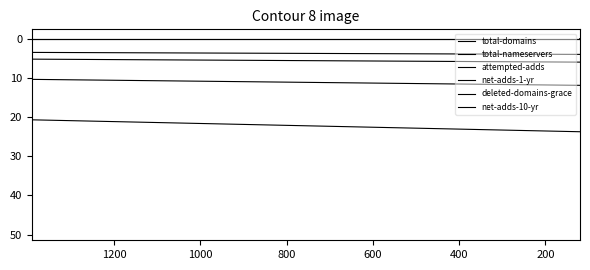

True or false: net-adds-10-yr and total-nameservers cross at least once.

False